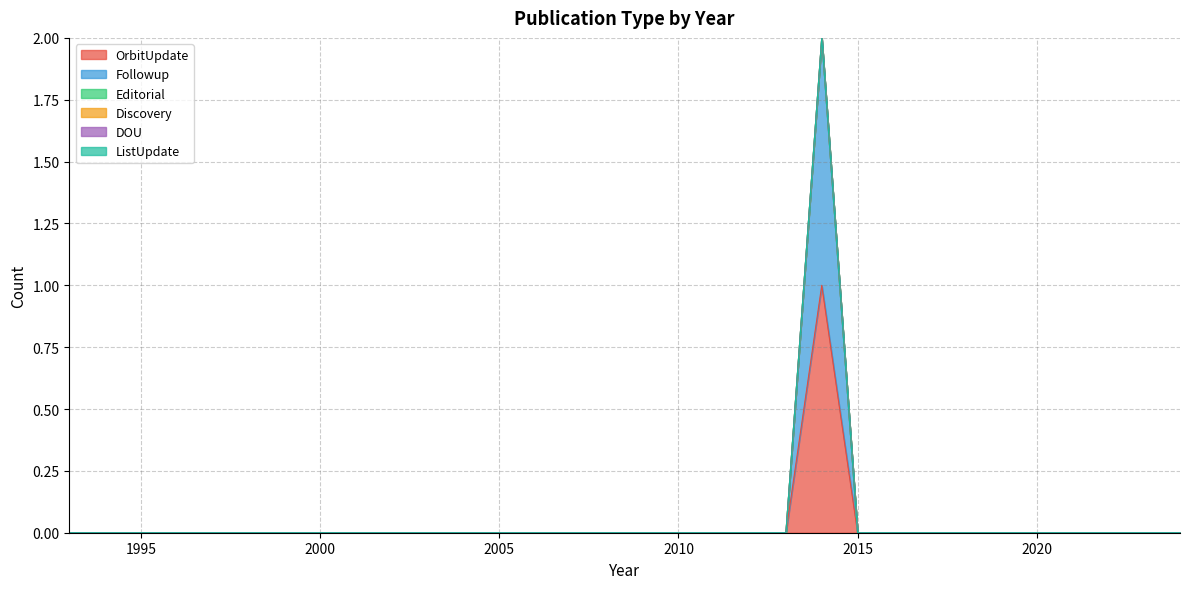

List the labels in order of DOU value, smallest first.

1993, 1994, 1995, 1996, 1997, 1998, 1999, 2000, 2001, 2002, 2003, 2004, 2005, 2006, 2007, 2008, 2009, 2010, 2011, 2012, 2013, 2014, 2015, 2016, 2017, 2018, 2019, 2020, 2021, 2022, 2023, 2024